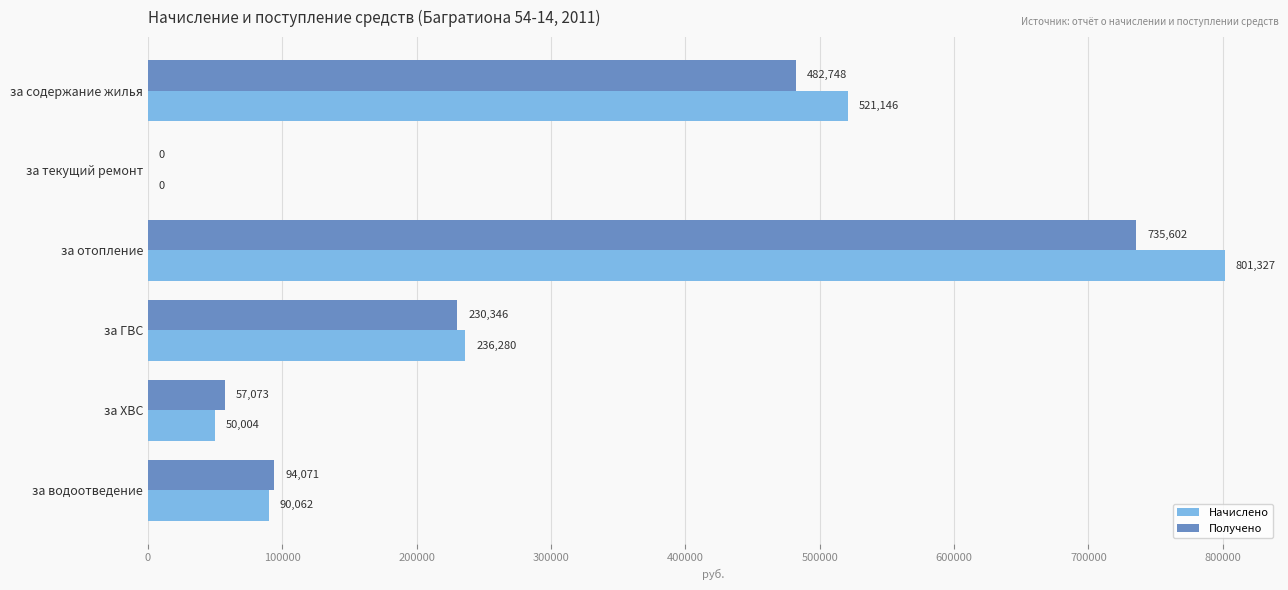

True or false: Получено has a value of 159833.6 at за ГВС.

False